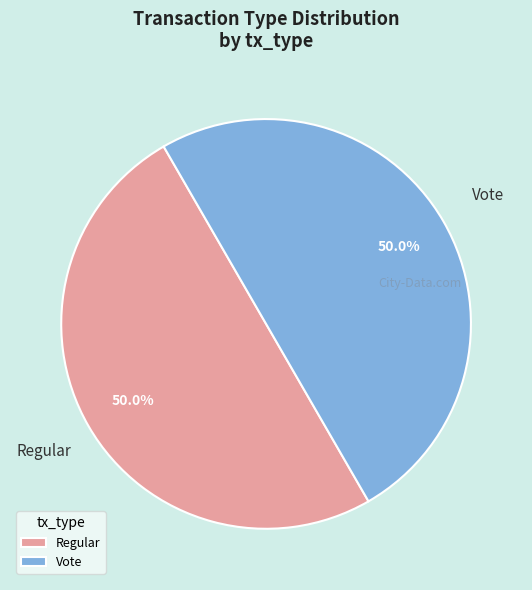

How many segments does this pie chart have?

2